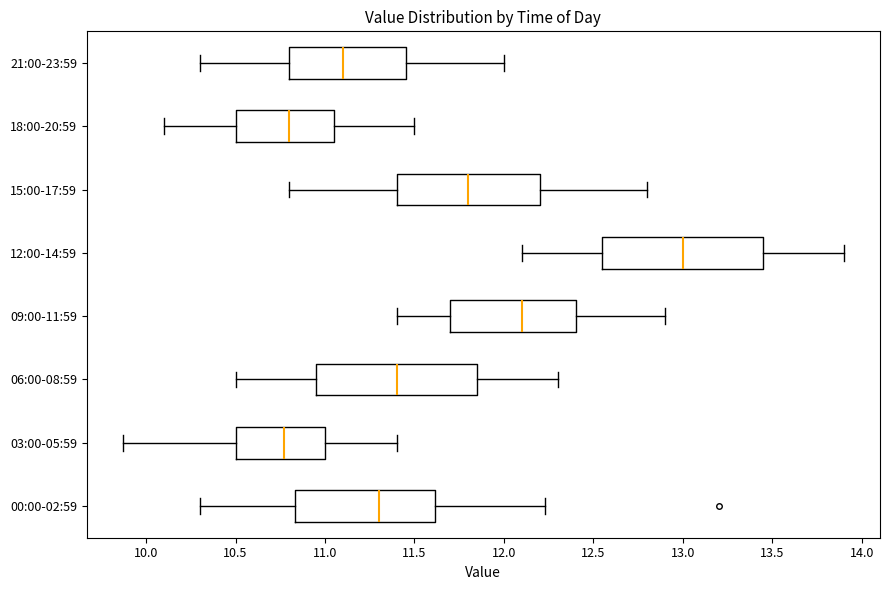

Where does the left whisker of the box for 12:00-14:59 end on the x-axis? The values are not printed on the chart, so give them approximately, as read against the axis.

12.10